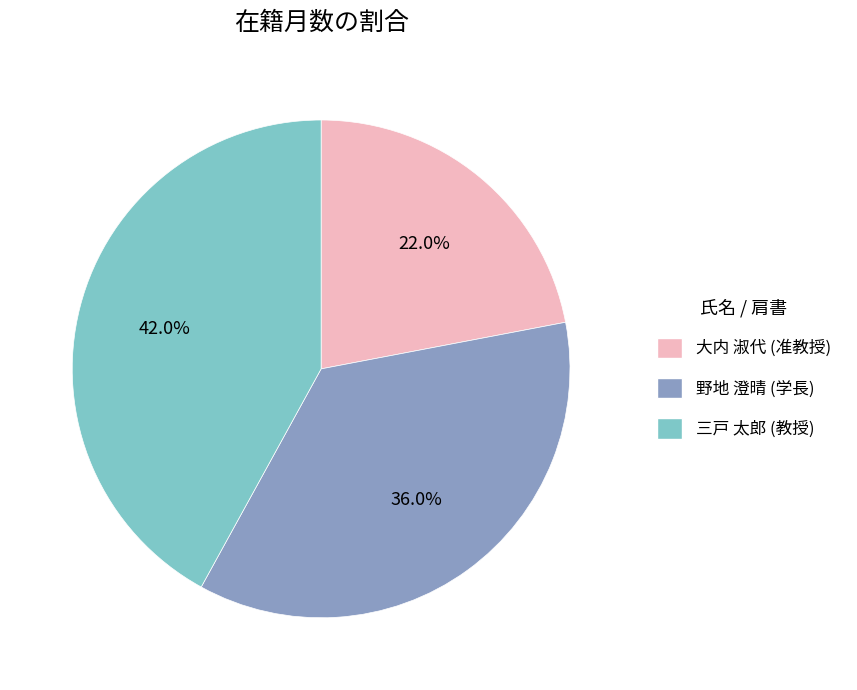

Is there any slice that represents more than half of the pie?

No